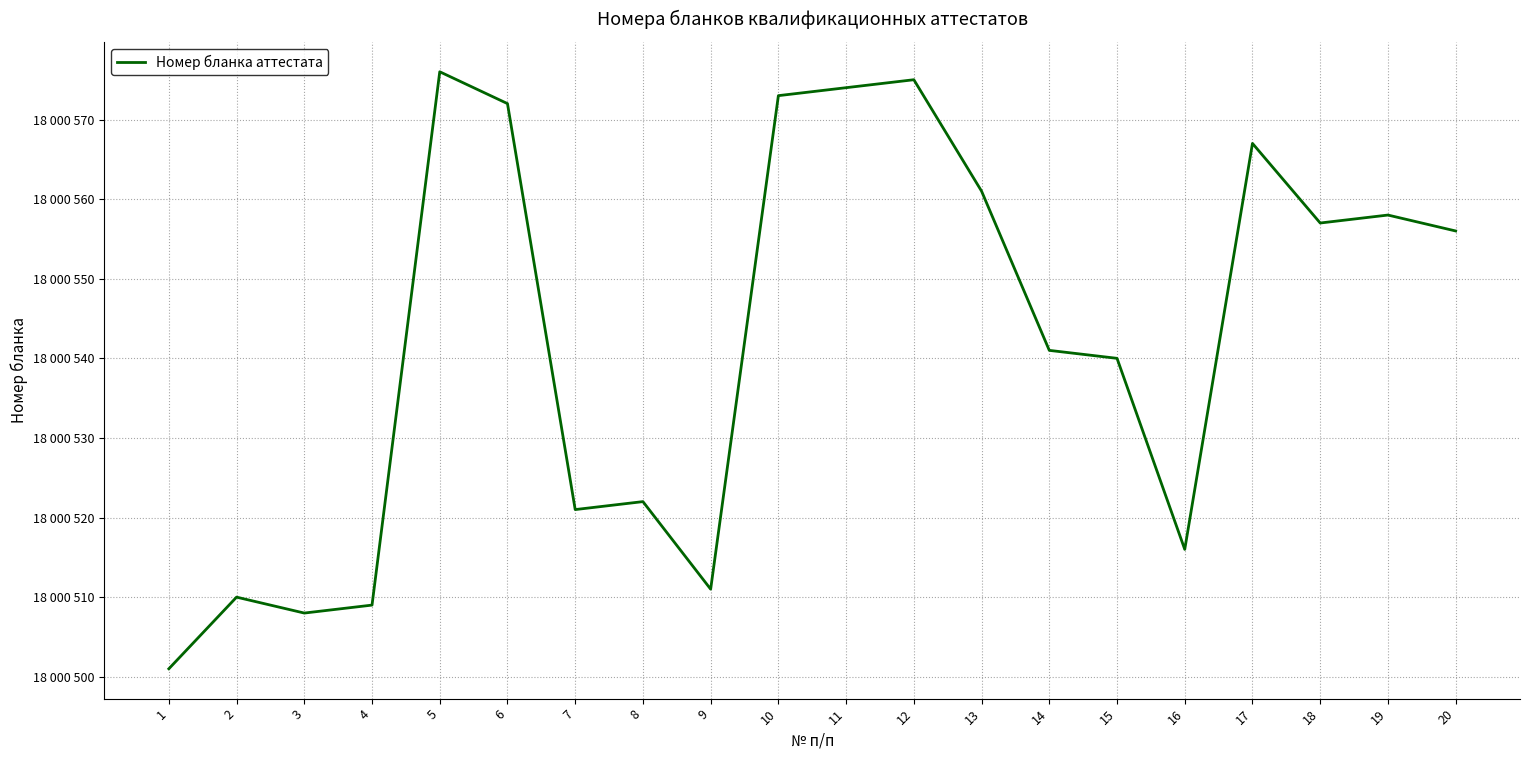

Is this an area chart (filled region under the line)?

No